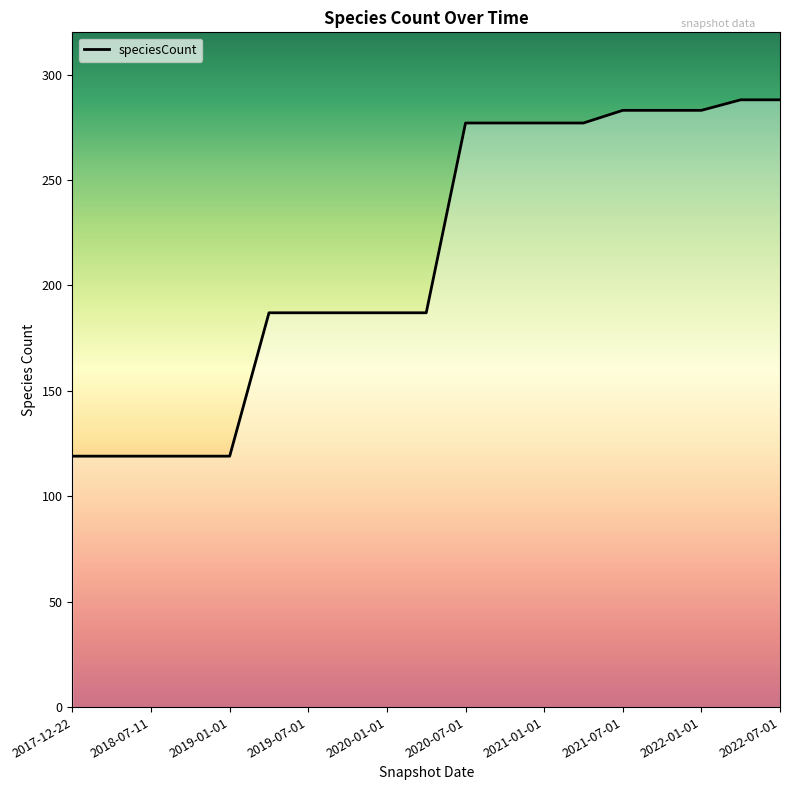

What is the maximum value shown in the chart?

288